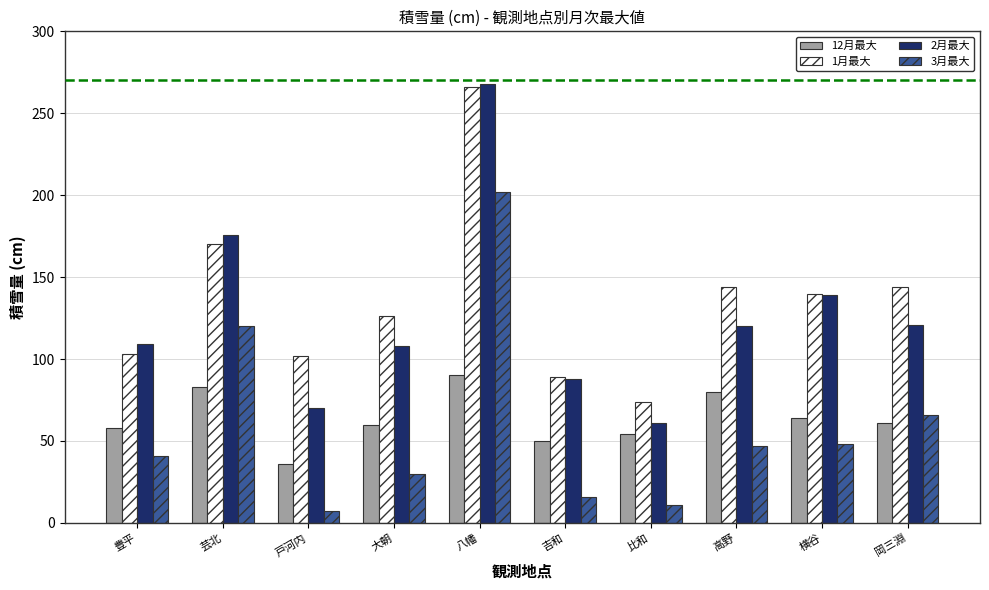

What is the difference between the second highest and second lowest values in the 1月最大 series?

81